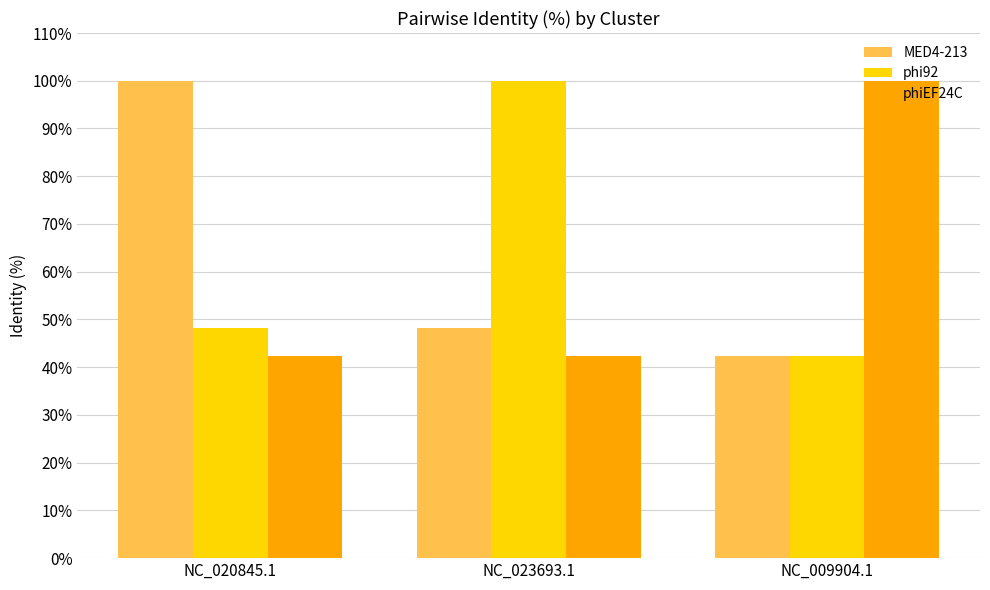

The value of MED4-213 at NC_023693.1 is 19.1. True or false?

False